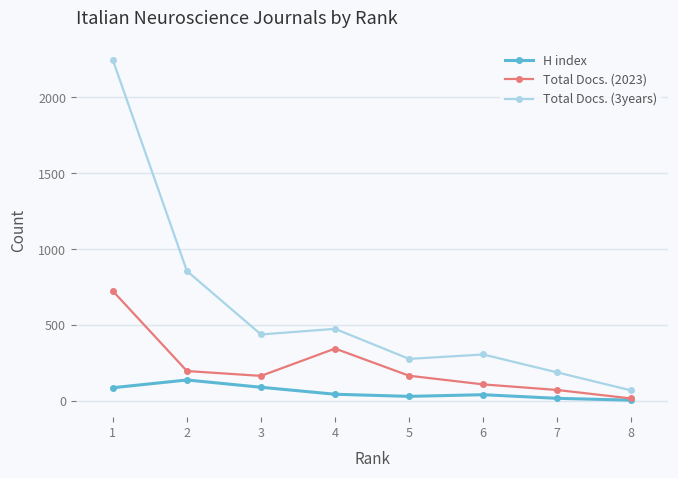

How many values in the Total Docs. (2023) series are below 166?

4